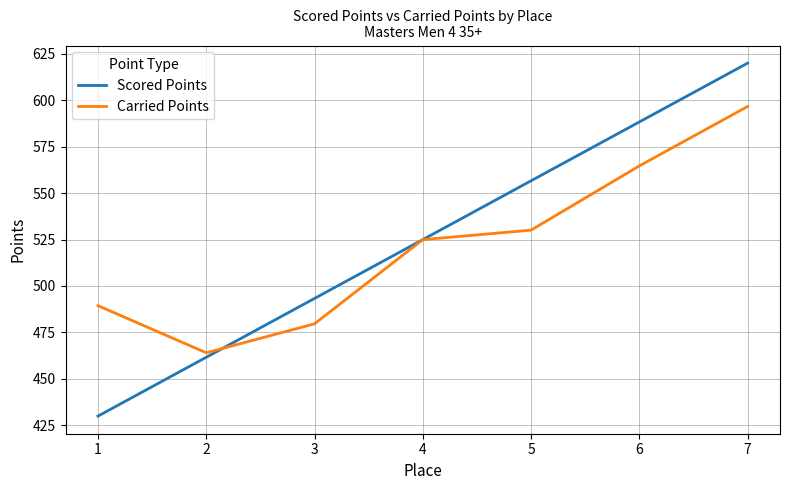

What is the sum of all Carried Points values?

3649.2